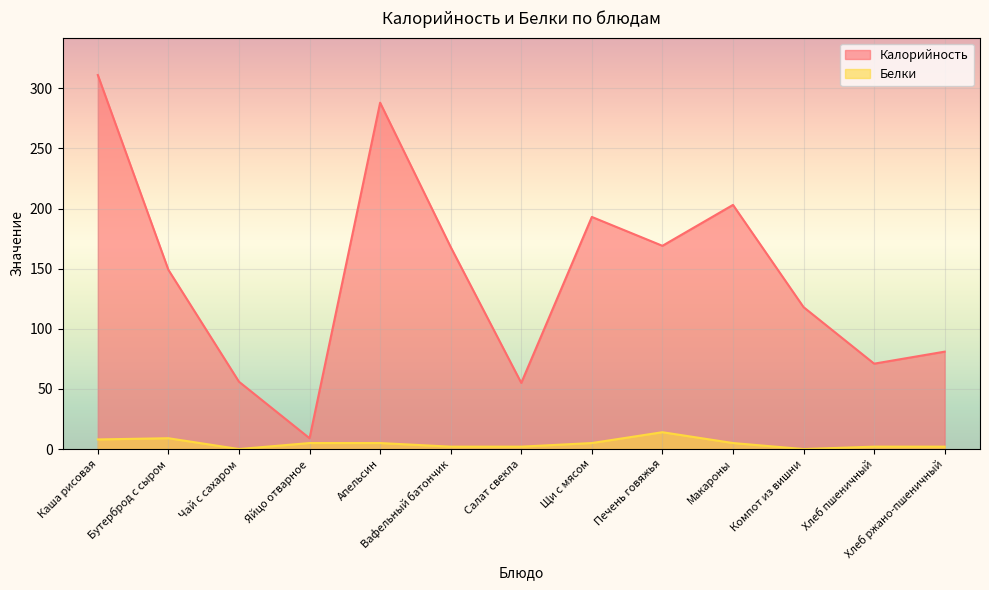

What is the highest value of the Калорийность series?

311